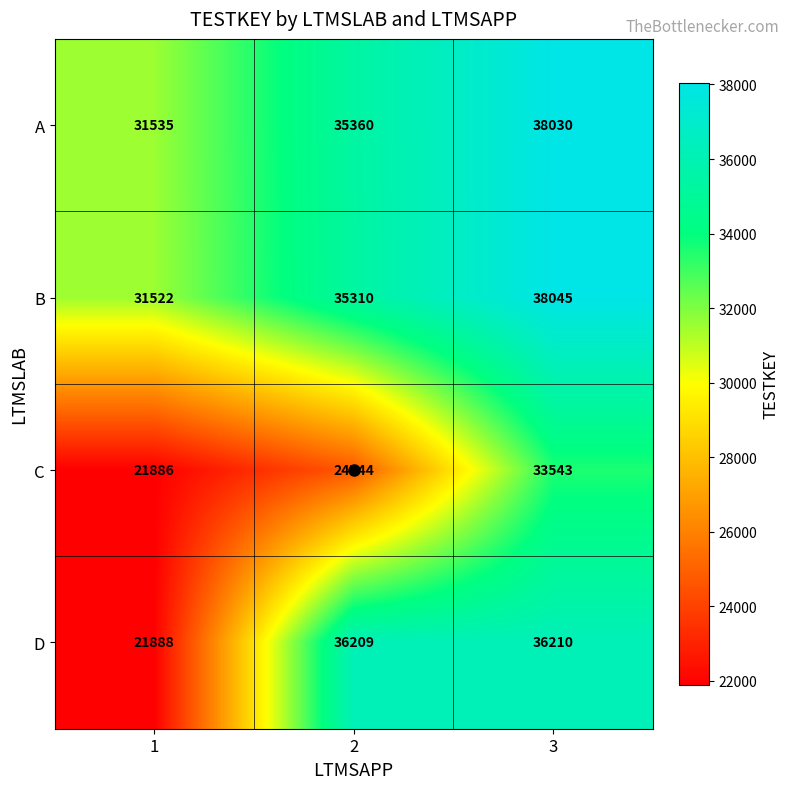

What is the difference between the D values at 3 and 1?

14322